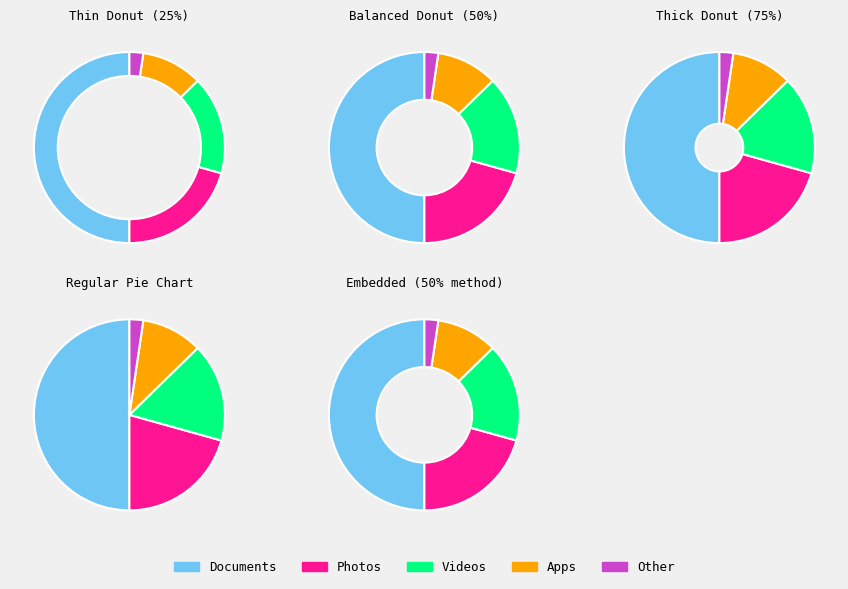

Does any single category account for the majority?

No